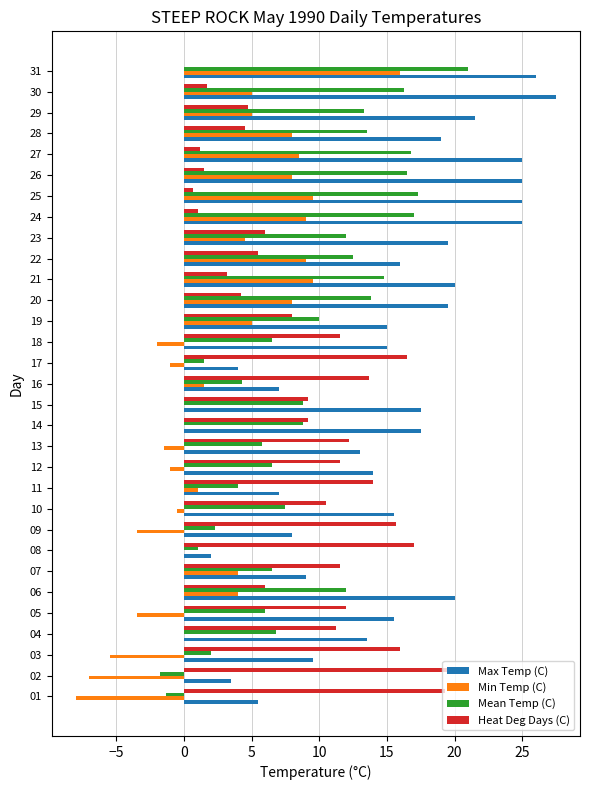

Which category has the highest value across all series?

30